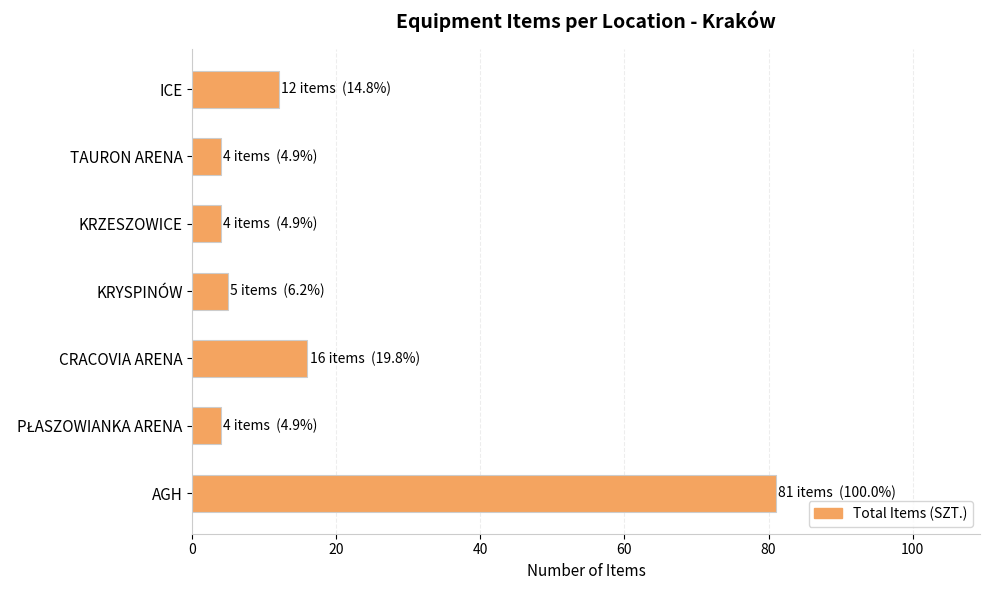

Where is the data nearest to the value 42?

CRACOVIA ARENA